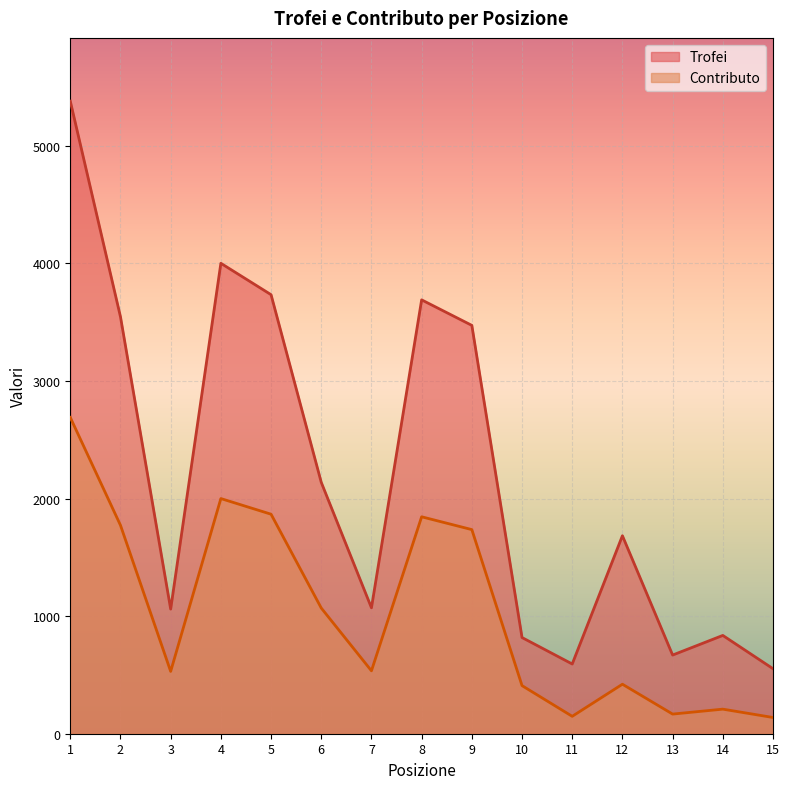

What is the maximum value shown in the chart?

5380